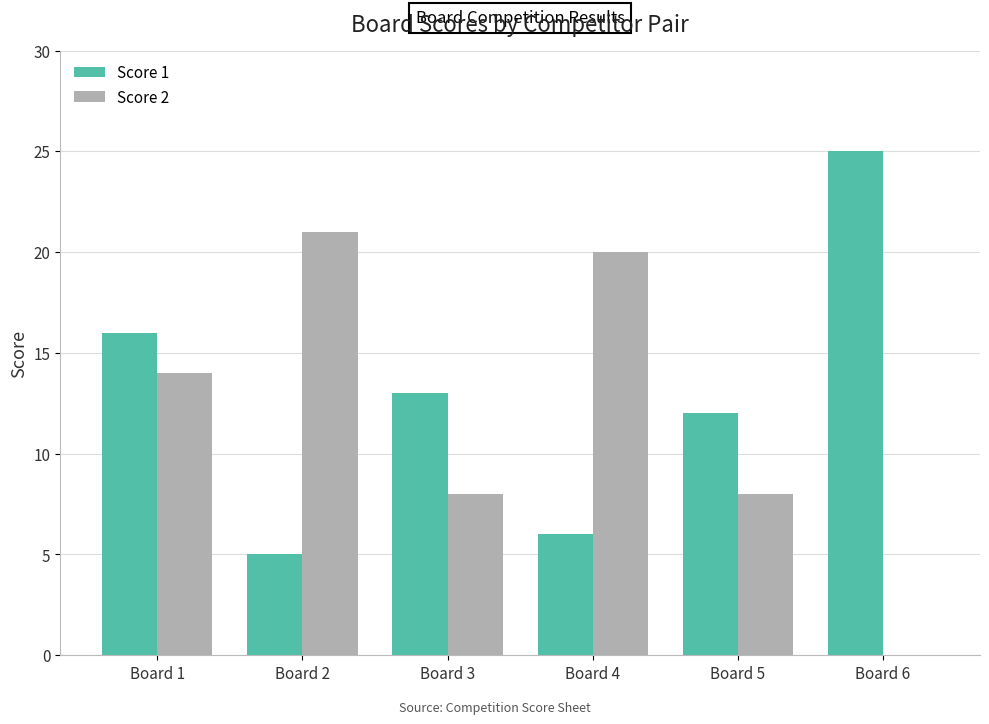

What is the sum of the Score 2 values at Board 2 and Board 4?

41